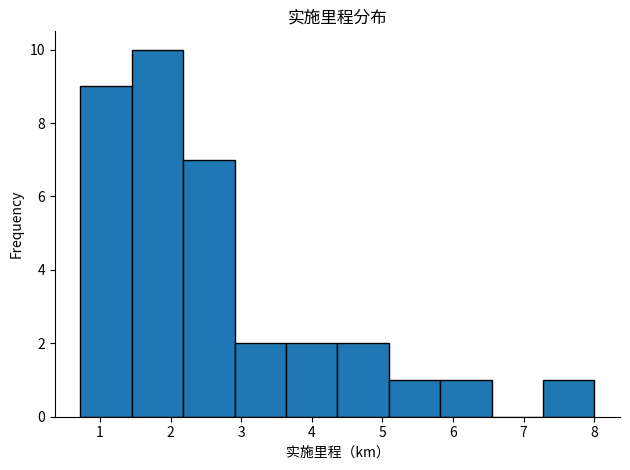

Reading left to right, transcribe this chart: for each bar, give the range it covers on the x-axis and its height. Neither the bar edges nor the heights are printed on the chart, so give them approximately, as read against the axes.

0.7 to 1.5: 9
1.5 to 2.2: 10
2.2 to 2.9: 7
2.9 to 3.6: 2
3.6 to 4.4: 2
4.4 to 5.1: 2
5.1 to 5.8: 1
5.8 to 6.5: 1
6.5 to 7.3: 0
7.3 to 8.0: 1